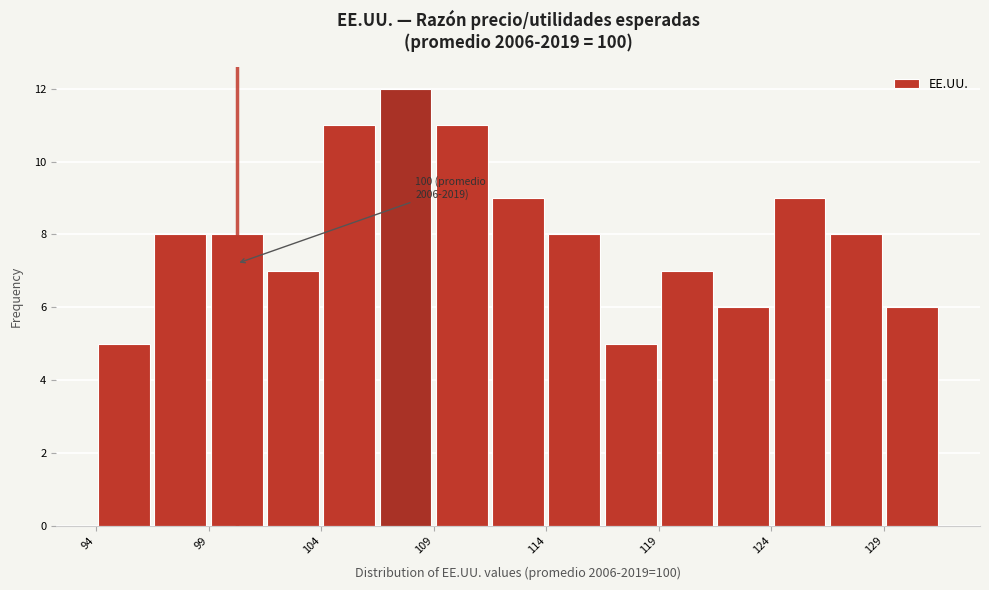

Read against the x-axis, roughly where is the centre of the tallest bar?

108